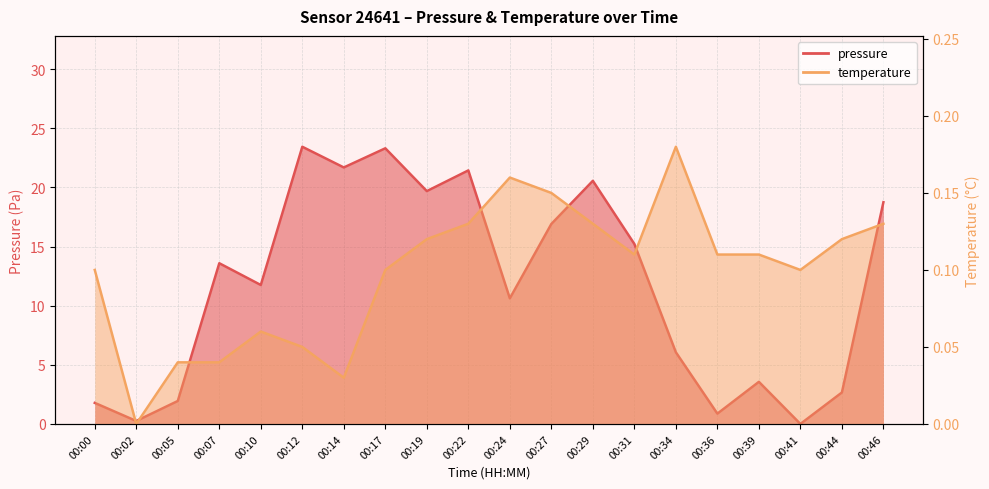

What is the difference between the second highest and minimum values in the temperature series?

0.2